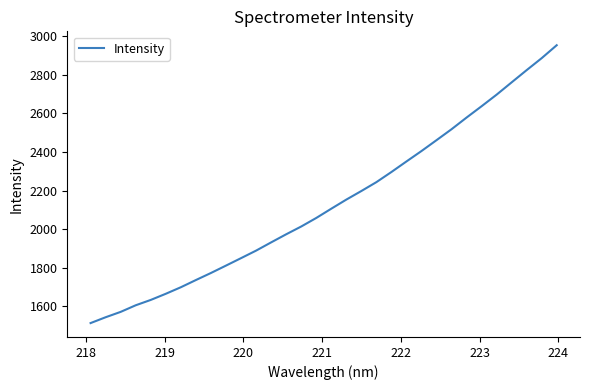

How many values exceed 2106?

16